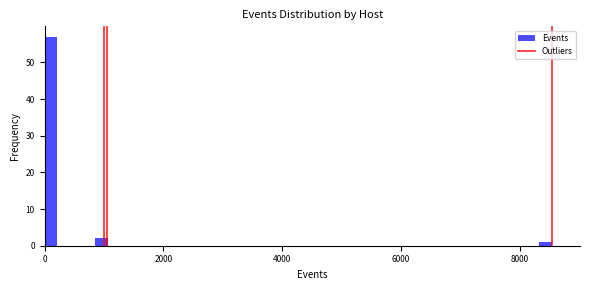

Read against the x-axis, roughly where is the centre of the tallest bar?

200